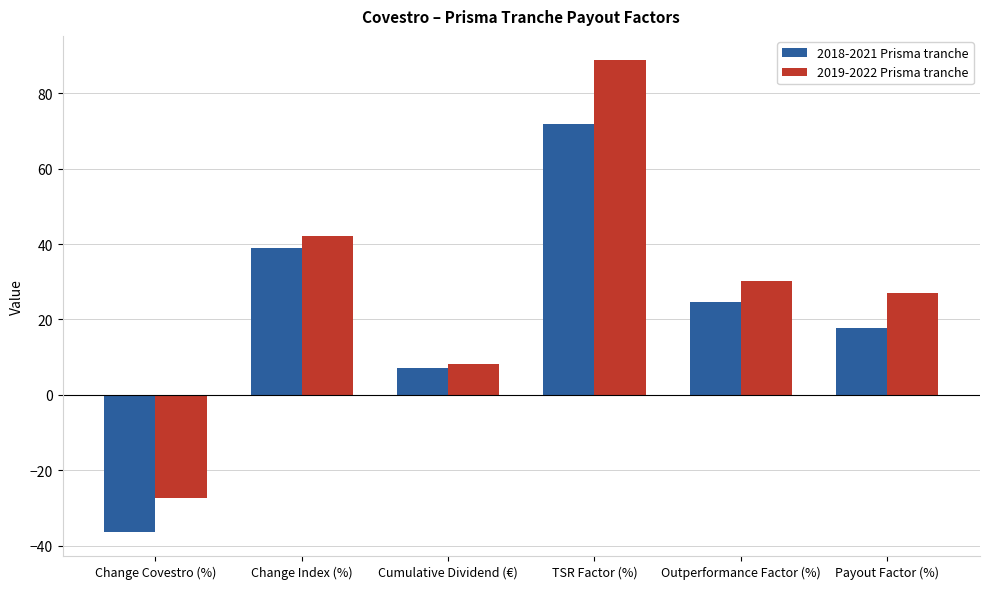

What is the difference between the maximum and second lowest values in the 2019-2022 Prisma tranche series?

80.7